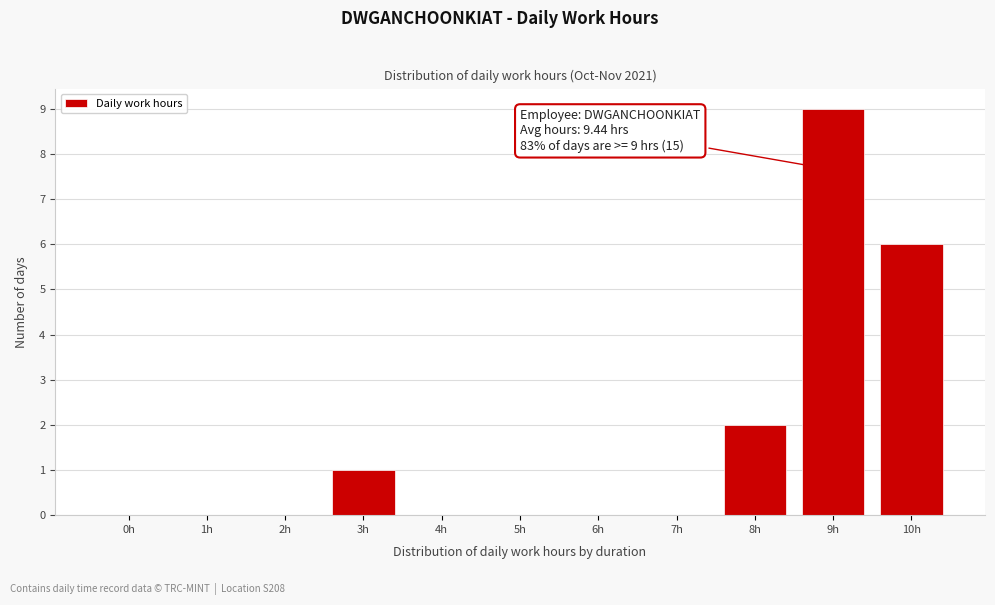

Reading right to left, transcribe all the data shown in this chart.

10h=6	9h=9	8h=2	7h=0	6h=0	5h=0	4h=0	3h=1	2h=0	1h=0	0h=0